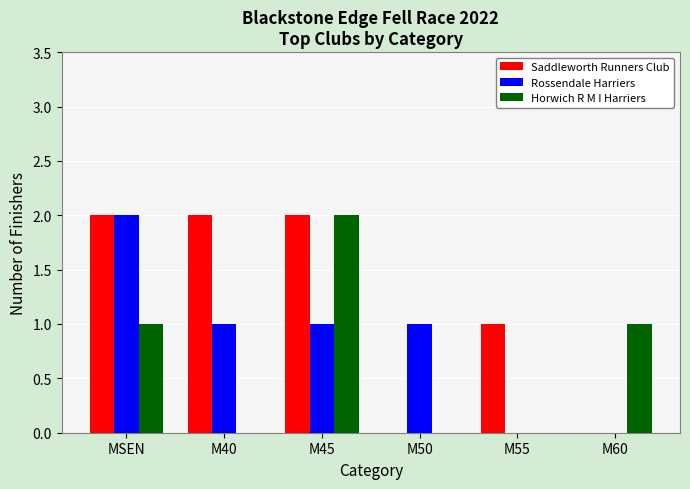

Which series has the largest total across all categories?

Saddleworth Runners Club